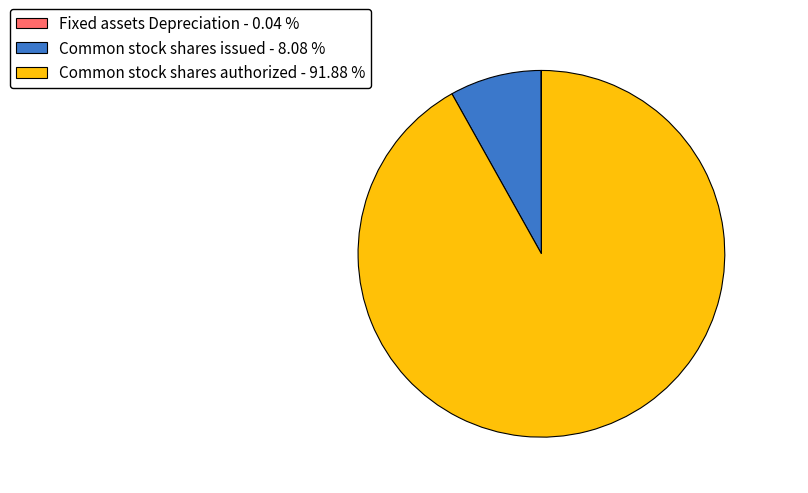

True or false: Common stock shares issued accounts for 8% of the total.

True